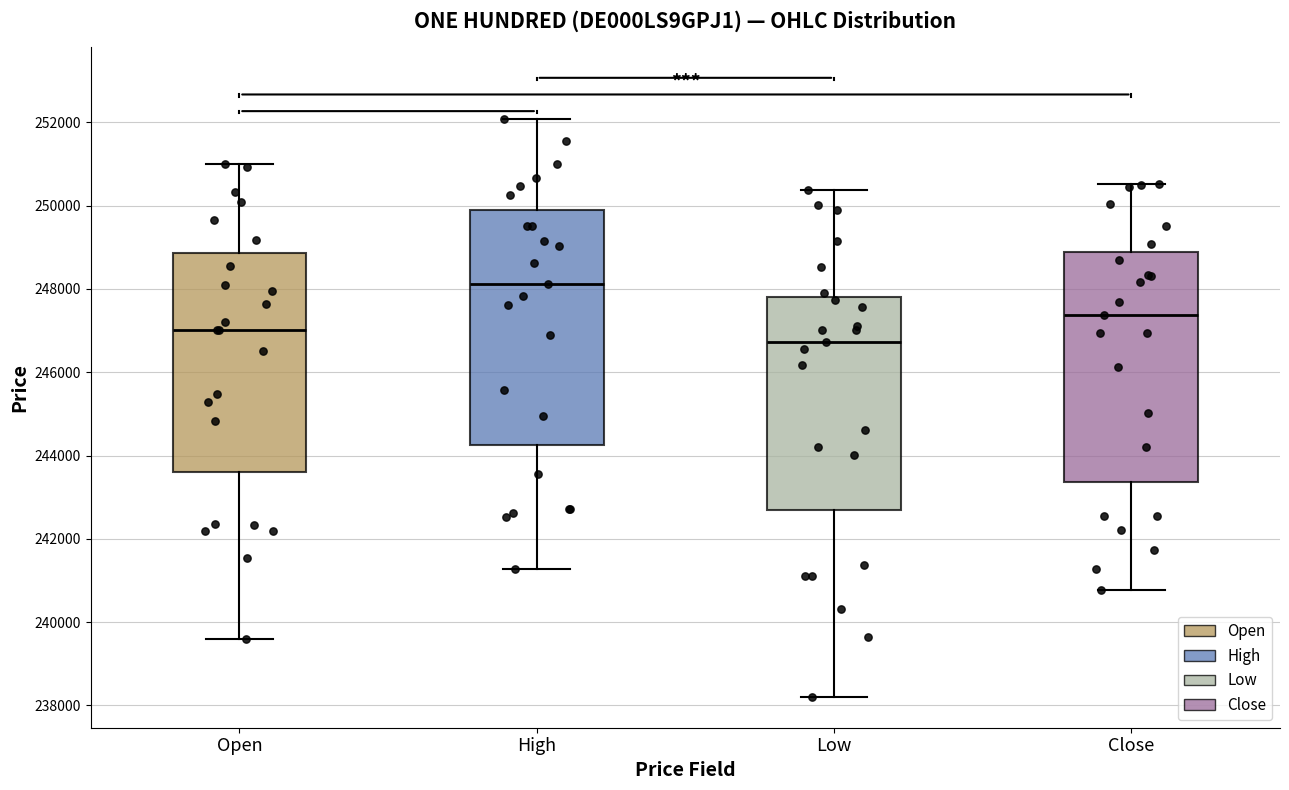

Reading left to right, transcribe this box plot: for each box, give where its median line is, the range the box spans, and where its two whiskers end, as read against the y-axis. The values are not printed on the chart, so give them approximately, as read against the axis.

Open: median 247000, box 243600 to 248800, whiskers 239600 to 251000
High: median 248200, box 244200 to 249800, whiskers 241200 to 252000
Low: median 246800, box 242600 to 247800, whiskers 238200 to 250400
Close: median 247400, box 243400 to 248800, whiskers 240800 to 250600